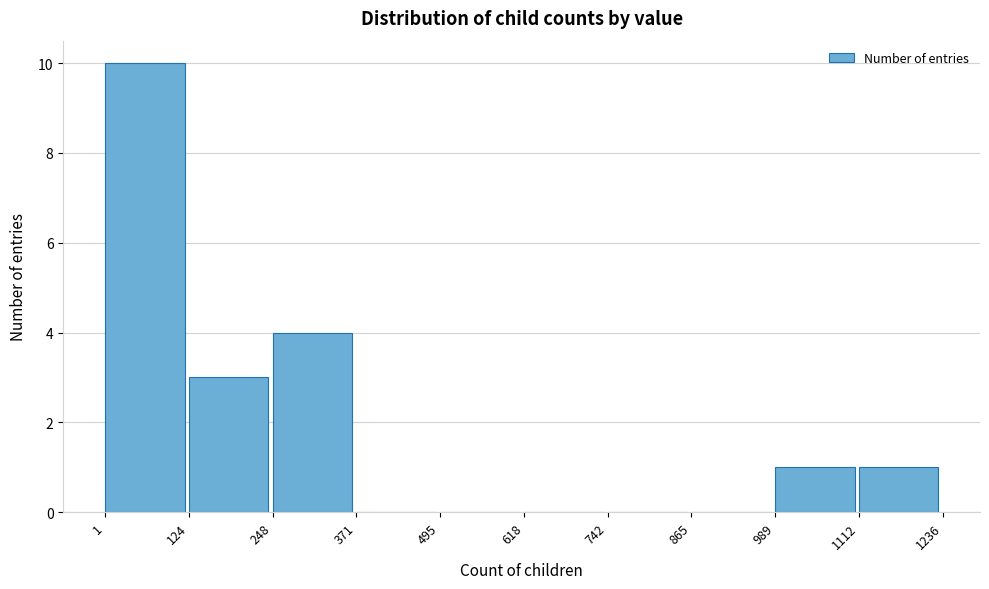

Over which range of the x-axis is the bar tallest?

1 to 124